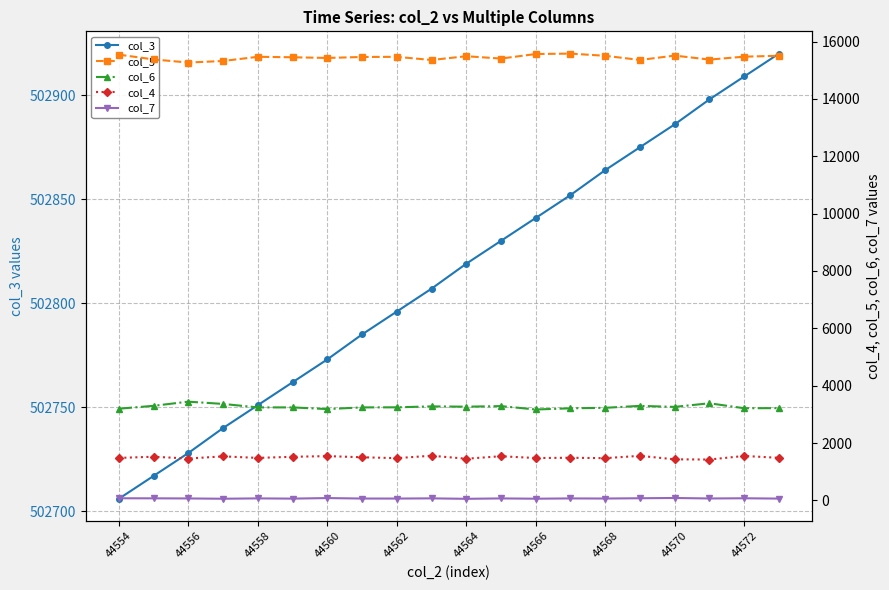

In col_7, how many points are lower than both neighbors (excluding endpoints)?

7